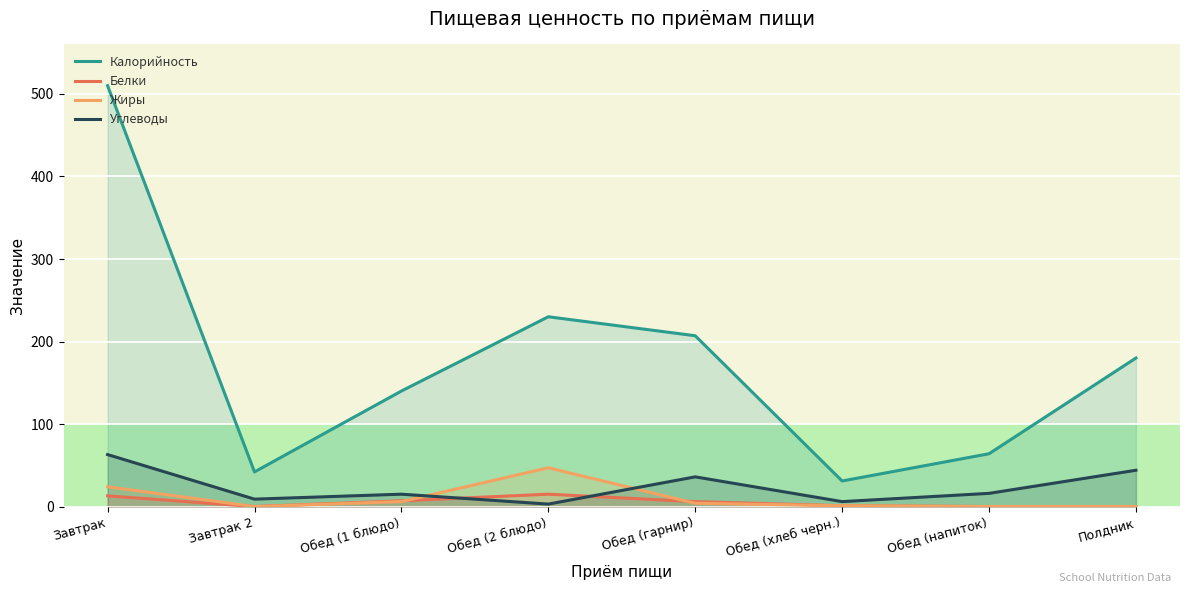

At Обед (напиток), list the series in order from largest to smallest.

Калорийность, Углеводы, Белки, Жиры